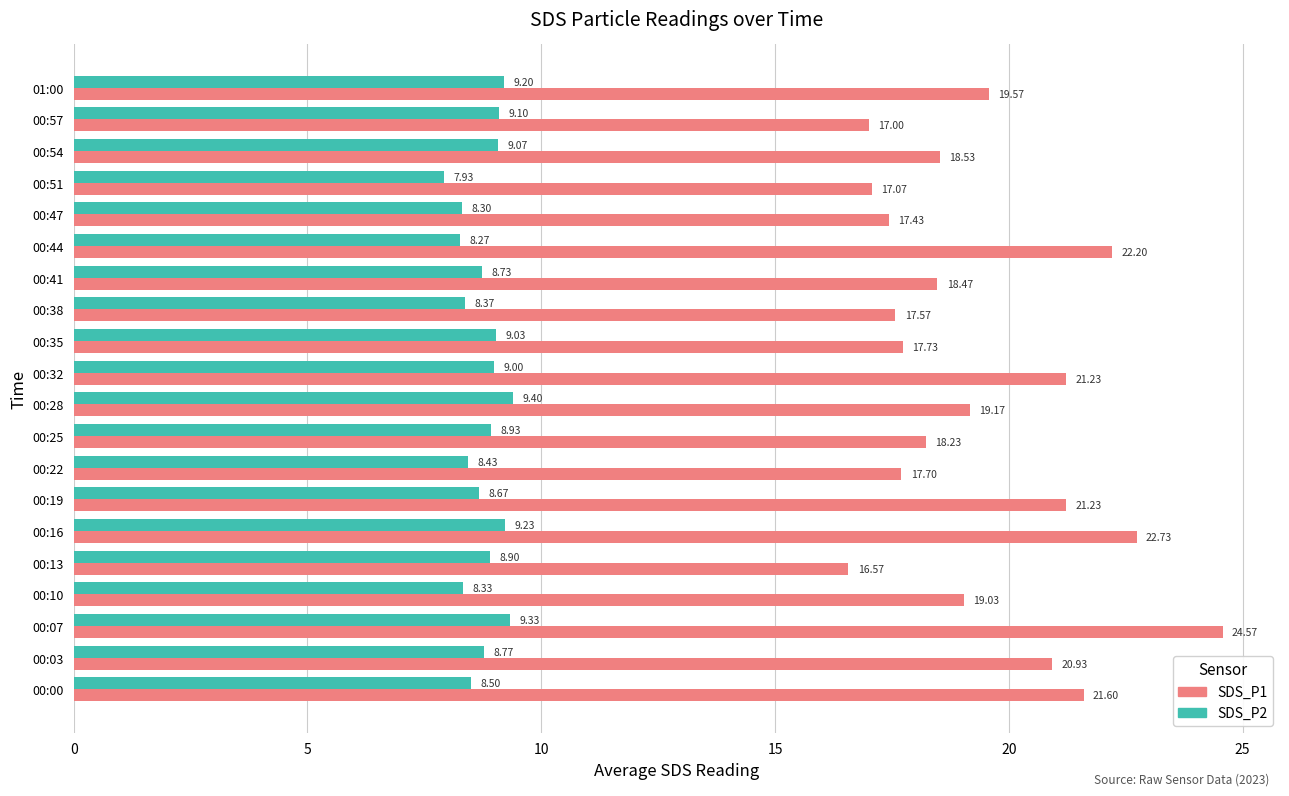

What is the spread (max minus min) of values at 00:07?

15.2